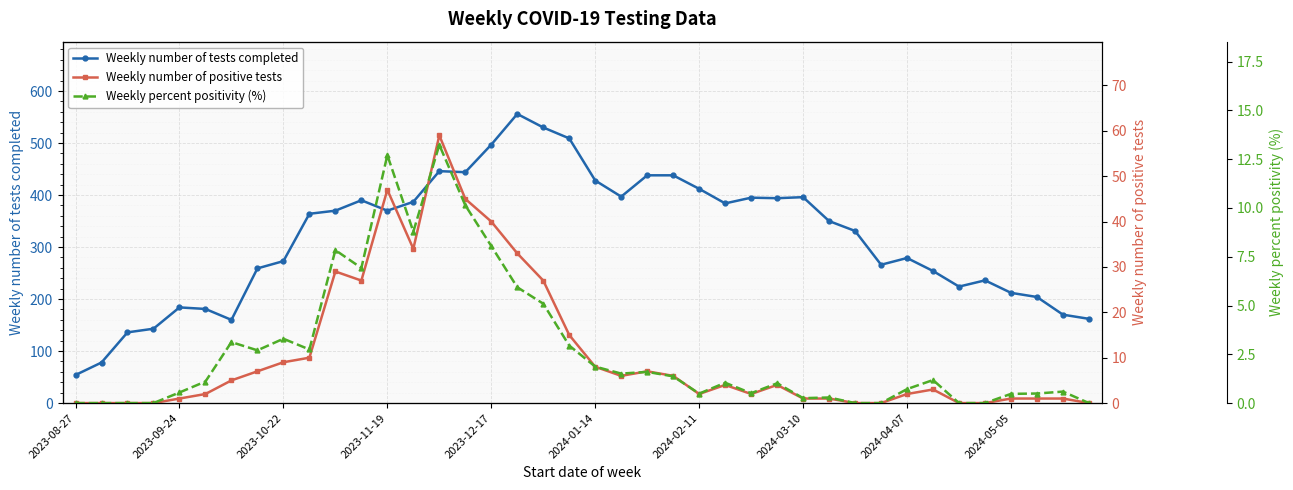

At how many categories does at least one series exceed 445?

5